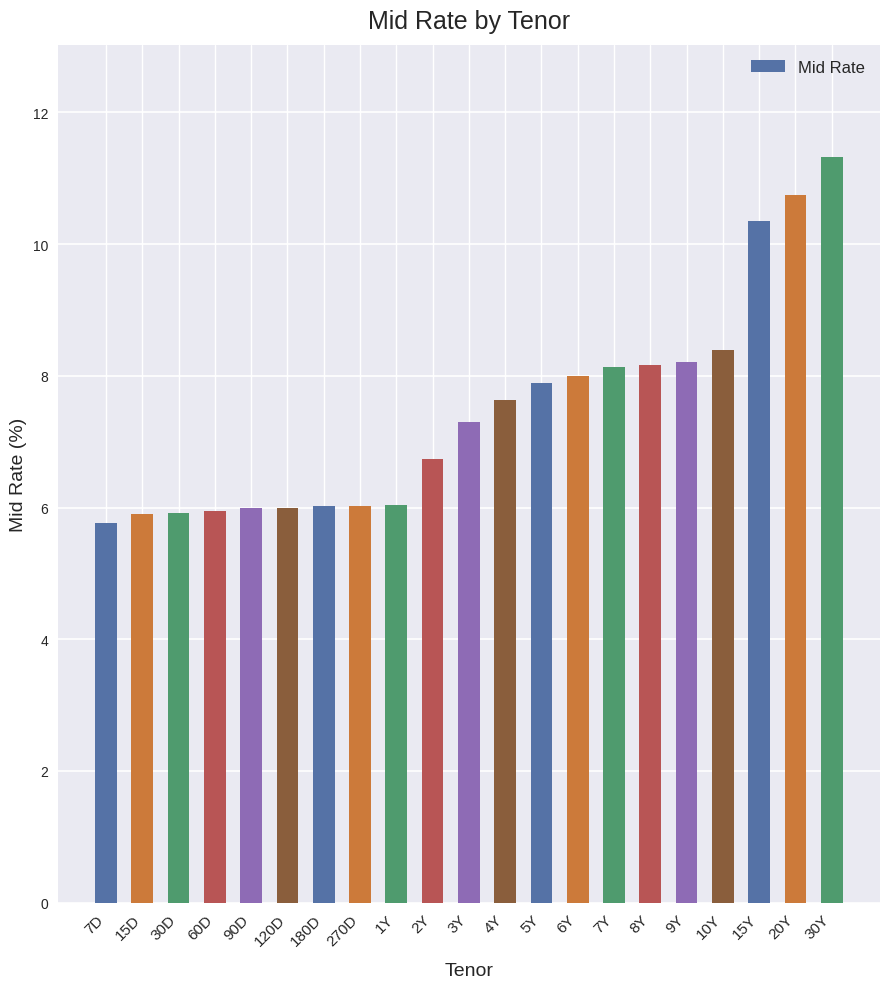

Is it true that the value at 120D is 9.0?

False